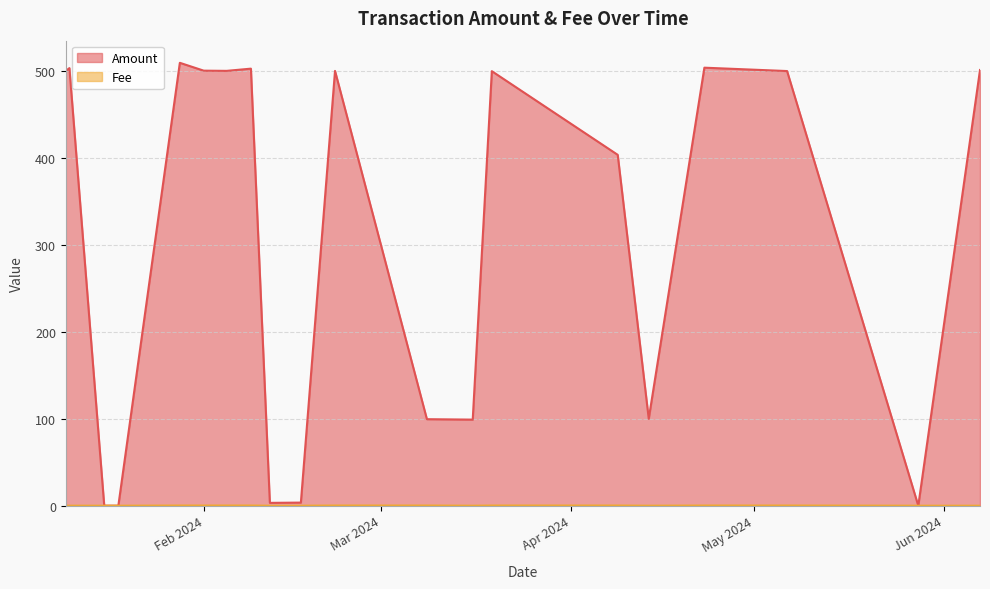

How many lines are shown in the chart?

2